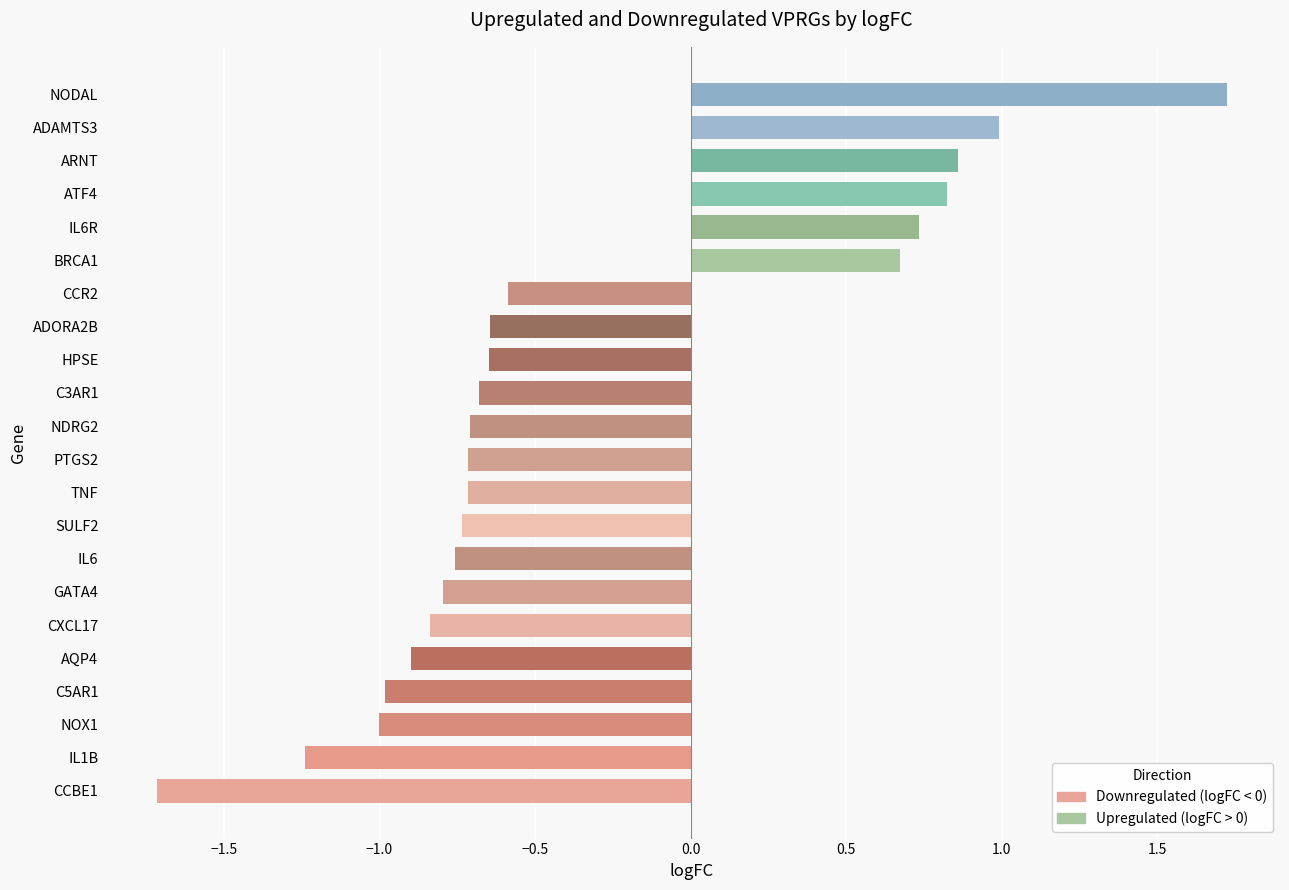

What is the difference between the maximum and second lowest values?

3.0